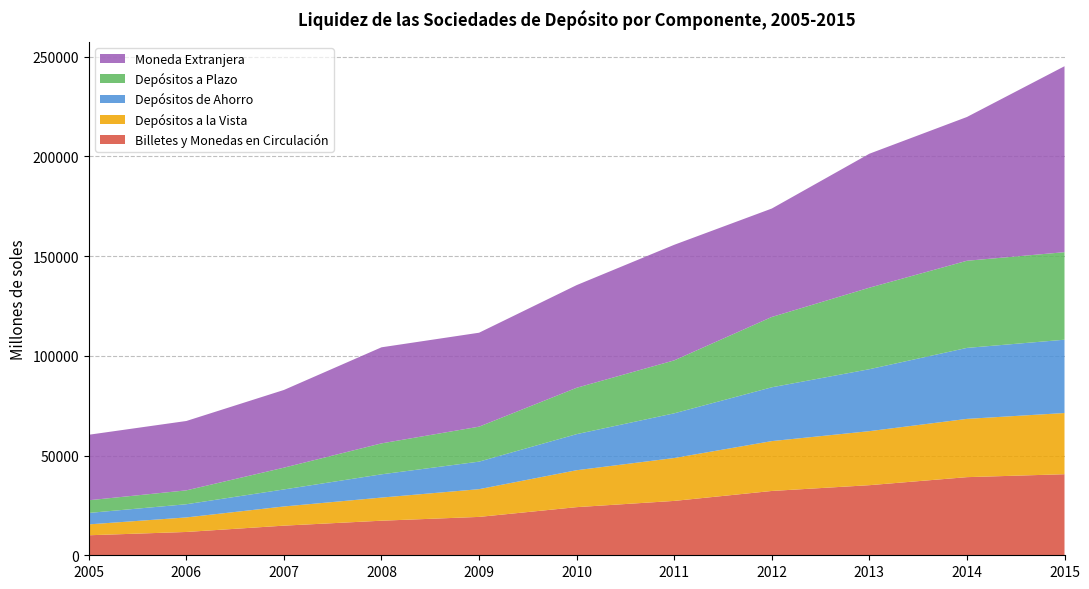

Reading left to right, list all the values displayed in this chart.

Billetes y Monedas en Circulación: 10035.7	11687.6	14857.9	17335.6	19241.3	24131.4	27260.9	32244.4	35144.4	39172.9	40642.8
Depósitos a la Vista: 5453.2	7287.9	9618.2	11594.5	13905.2	18519.2	21505.4	25002.2	27084.5	29209.2	30681.3
Depósitos de Ahorro: 5739.4	6613.0	8533.8	11658.8	13807.8	18084.2	22408.8	26978.4	31061.4	35591.3	36751.5
Depósitos a Plazo: 6357.7	6961.7	10920.9	15516.5	17532.2	23249.6	26550.7	35259.6	40870.2	43690.6	43890.0
Moneda Extranjera: 32839.7	34776.4	38951.5	48165.4	47097.4	51466.8	57939.3	54356.7	67162.6	72080.4	93230.6